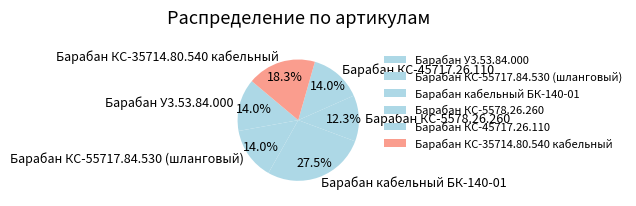

What percentage is NOT represented by Барабан КС-55717.84.530 (шланговый)?

86.0%